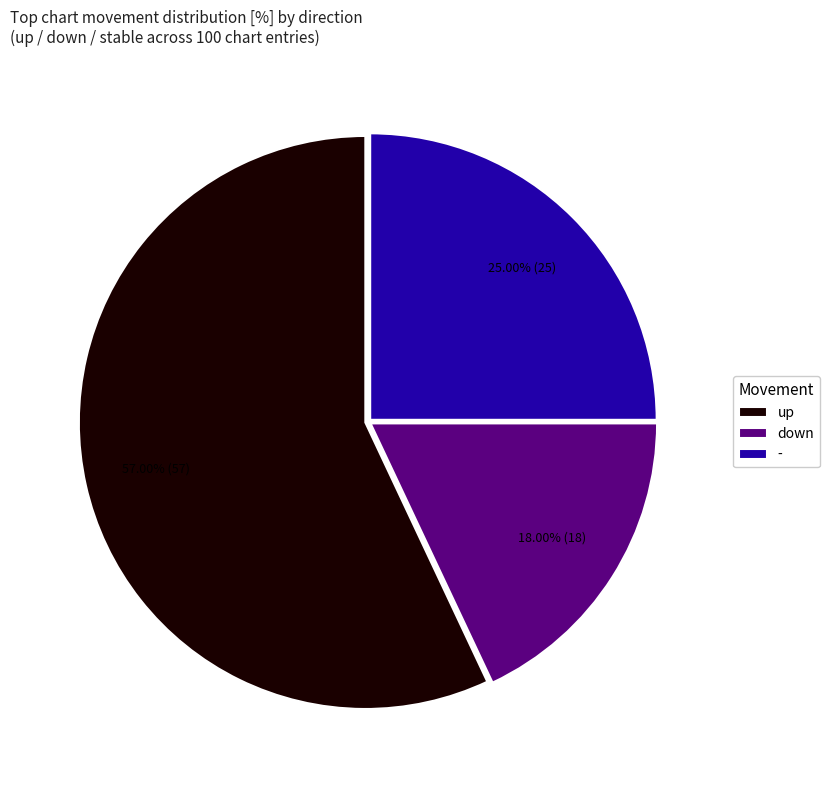

Which slice is the largest?

up